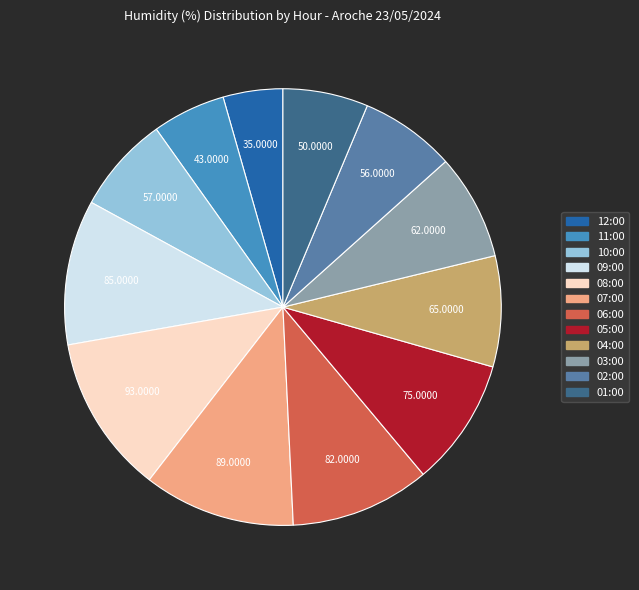

Is there any slice that represents more than half of the pie?

No